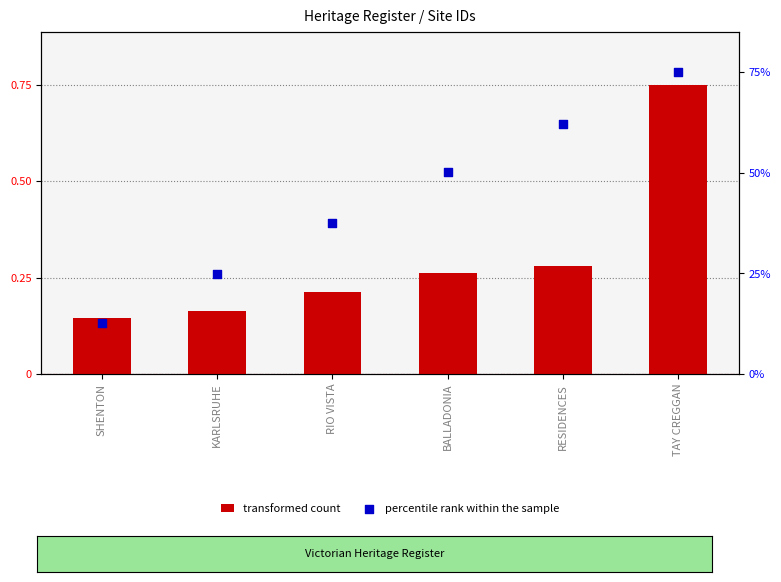

Which series has the widest spread of Y values?

percentile rank within the sample